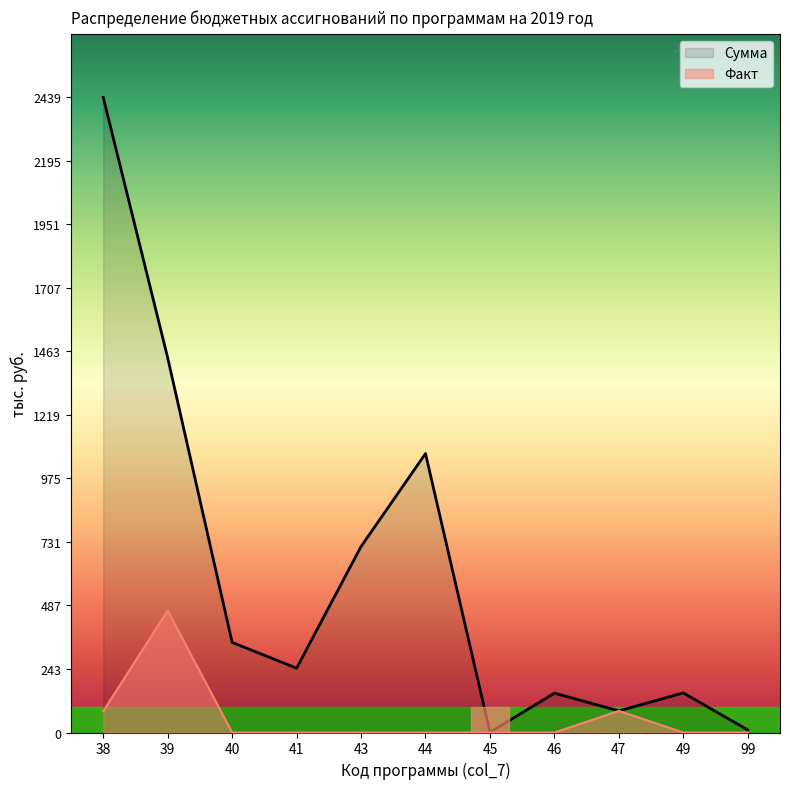

List the labels in order of Факт value, smallest first.

40, 41, 43, 44, 45, 46, 49, 99, 38, 47, 39